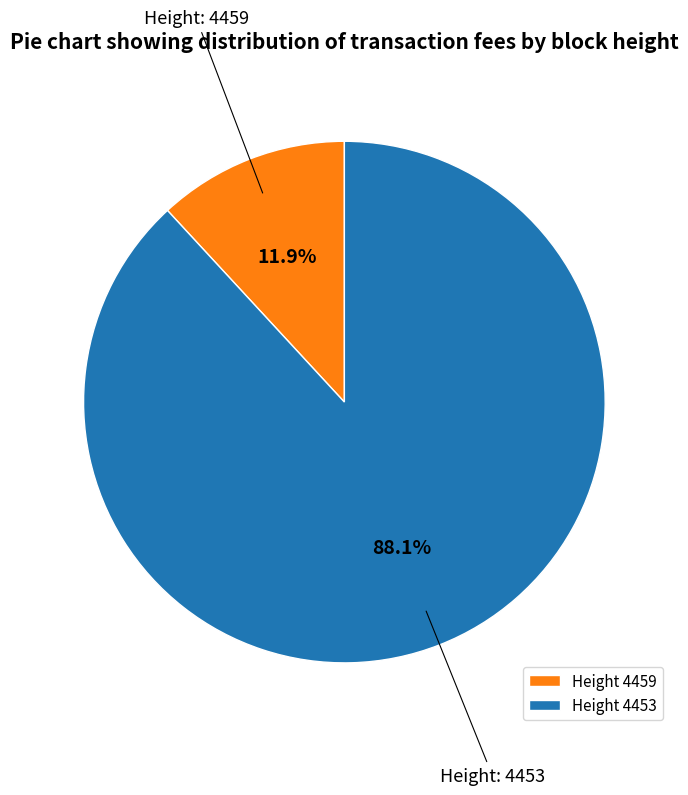

Is there any slice that represents more than half of the pie?

Yes